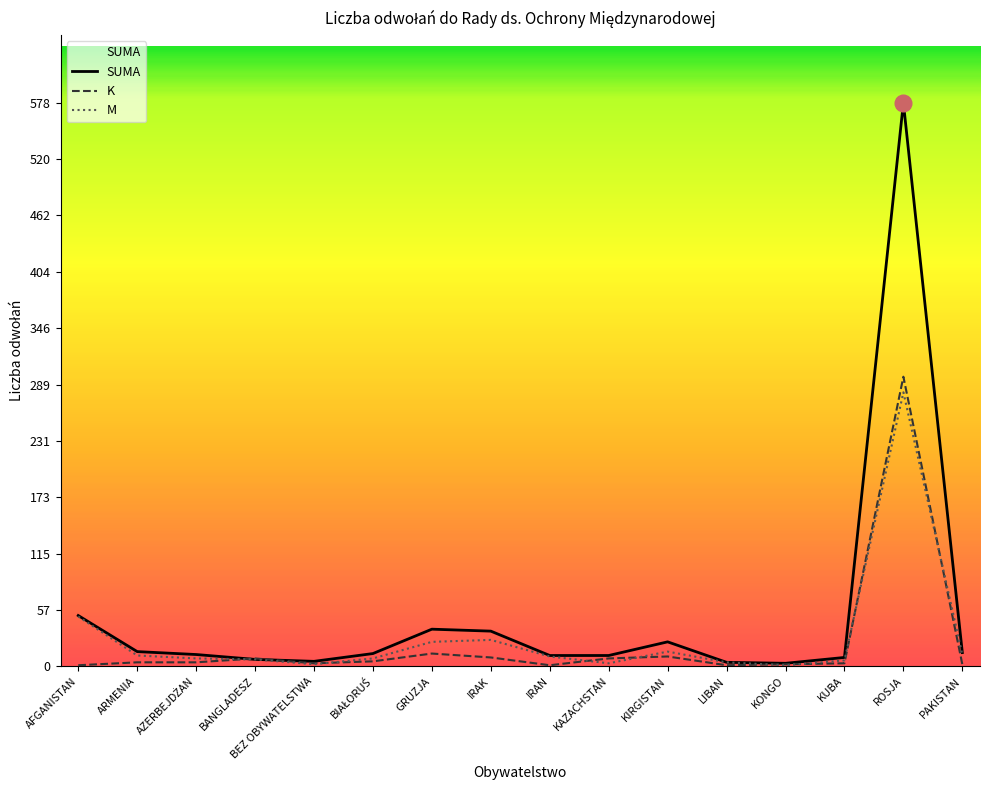

Rank the series by their average value, from lowest to highest.

K, M, SUMA